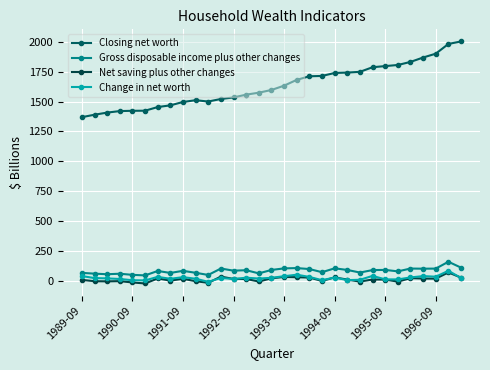

Which series has the largest range (max minus min)?

Closing net worth